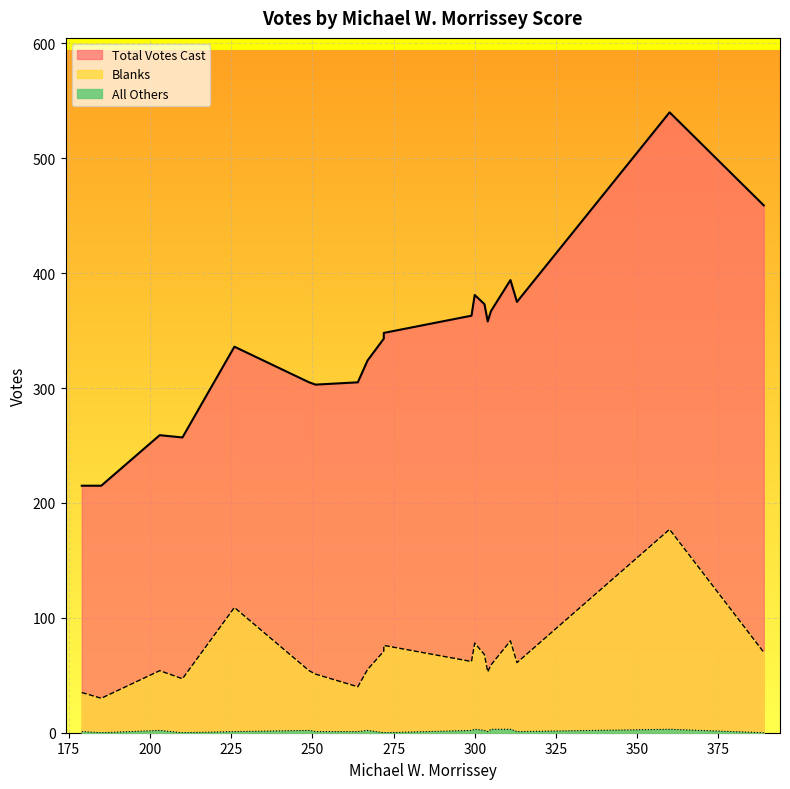

What is the difference between the maximum and second lowest values in the Blanks series?

142